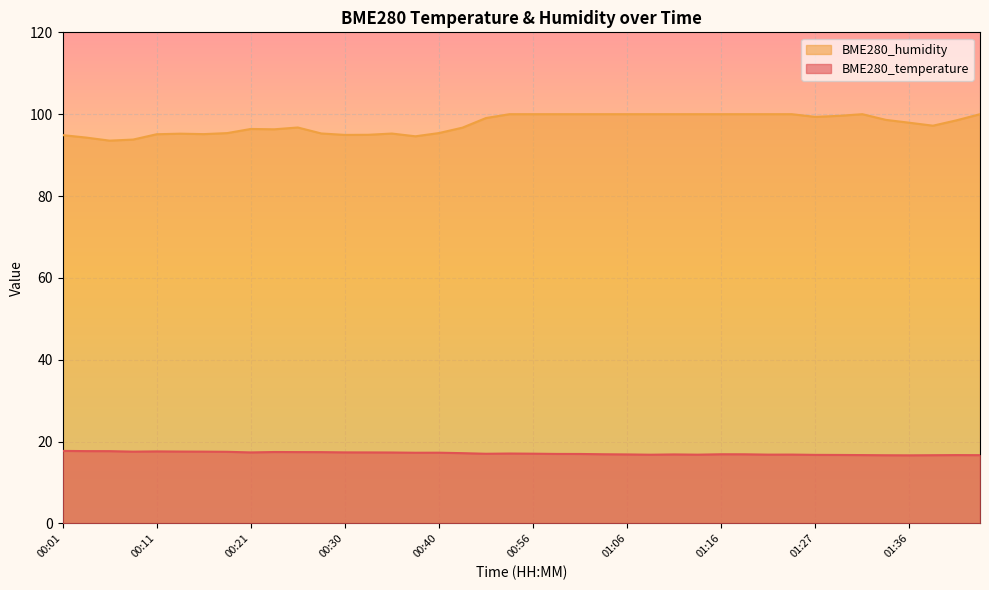

True or false: BME280_temperature and BME280_humidity cross at least once.

False